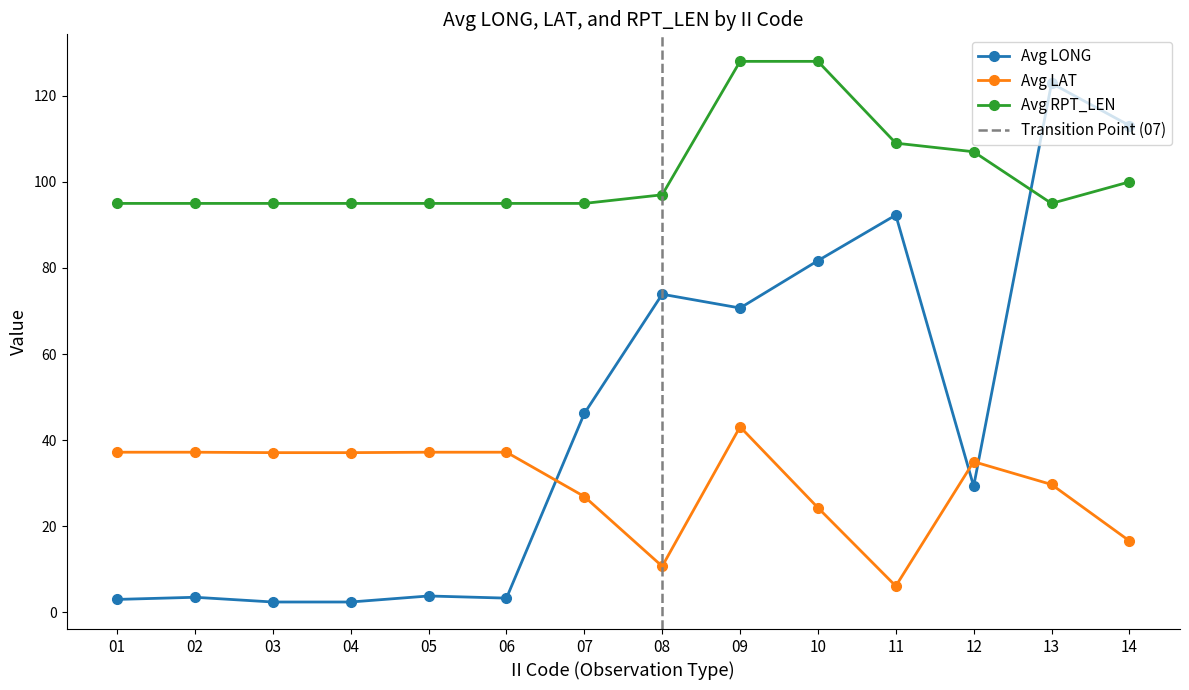

List the labels in order of Avg LONG value, smallest first.

03, 04, 01, 06, 02, 05, 12, 07, 09, 08, 10, 11, 14, 13